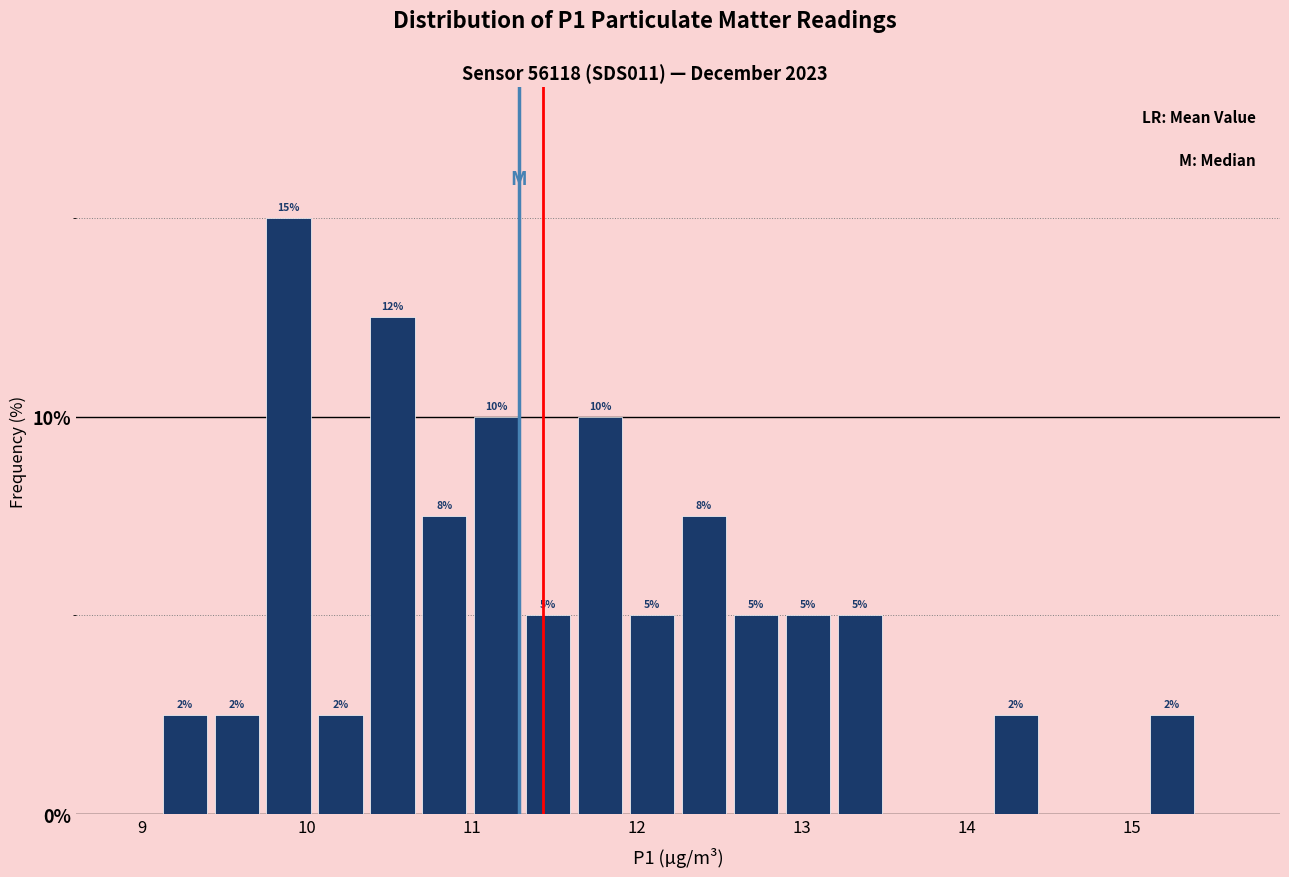

Around what value on the x-axis is the tallest bar? Give the approximate position of its centre, as read against the axis.

9.9